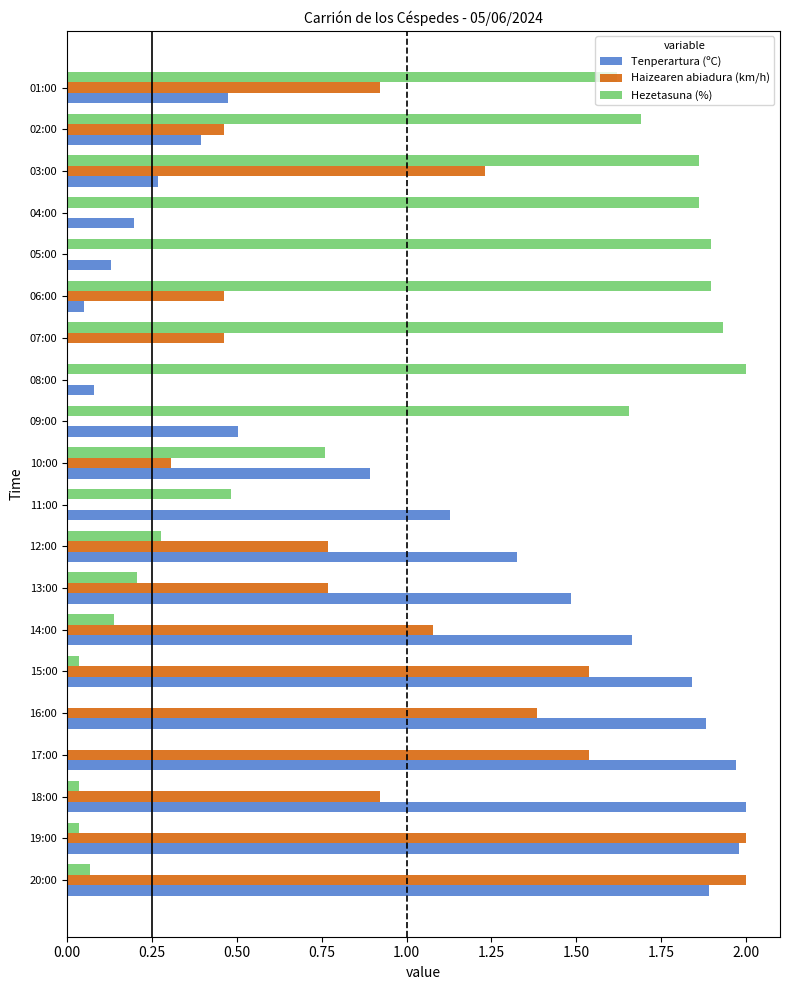

Which series changed the most between 15:00 and 08:00?

Hezetasuna (%)